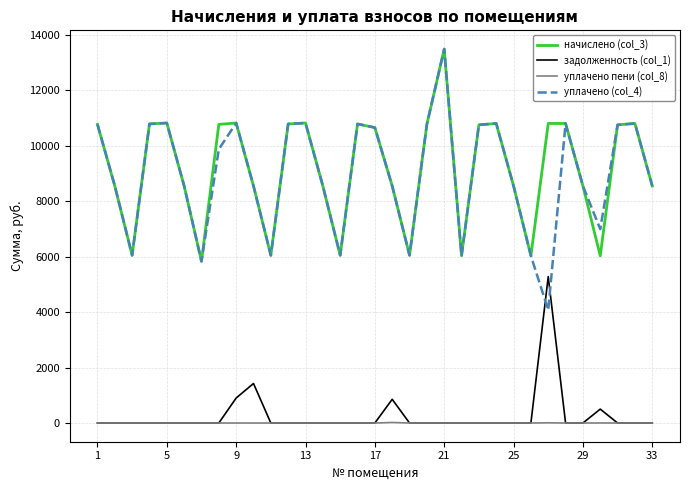

Which series has the largest range (max minus min)?

уплачено (col_4)